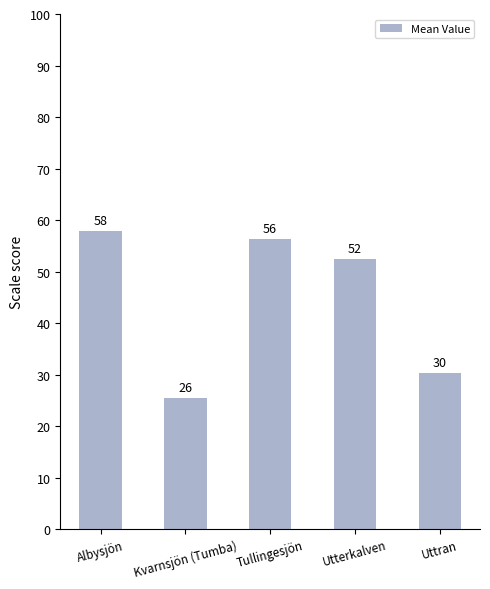

Reading right to left, list all the values displayed in this chart.

Uttran=30.2	Utterkalven=52.4	Tullingesjön=56.3	Kvarnsjön (Tumba)=25.5	Albysjön=57.8